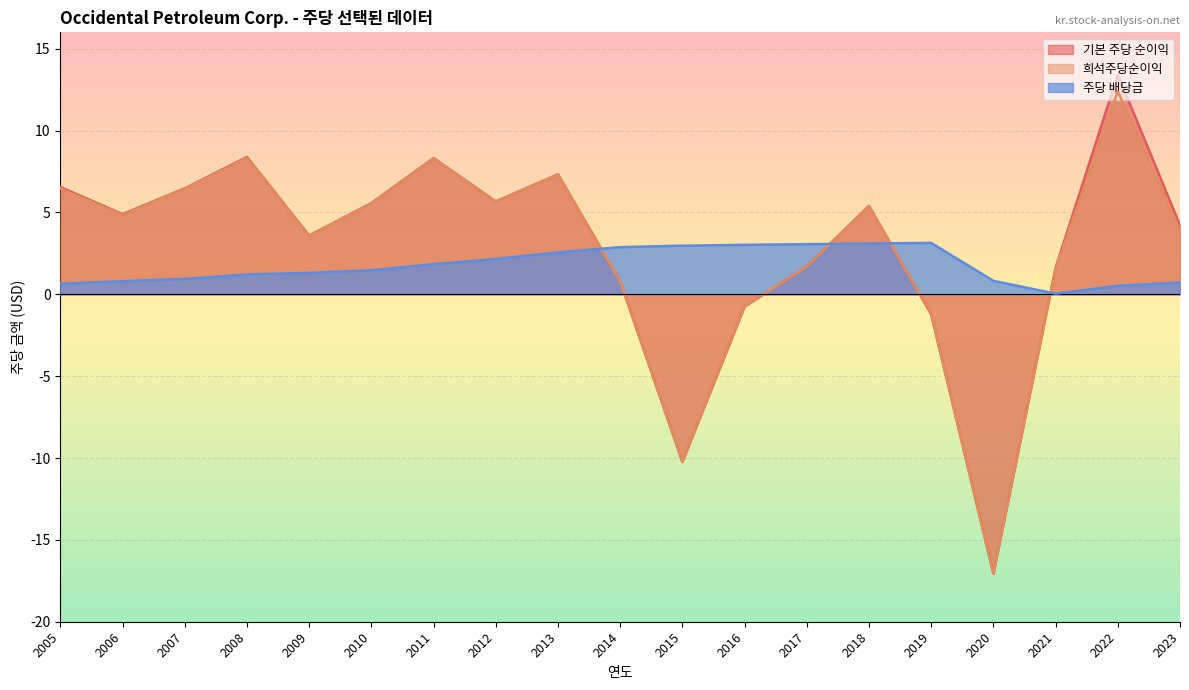

Which label corresponds to the largest value in the chart?

2022